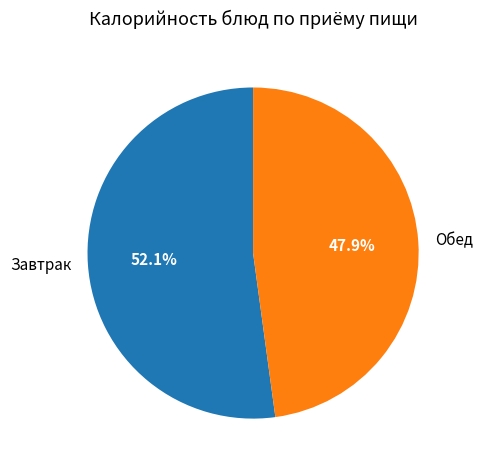

Is there any slice that represents more than half of the pie?

Yes